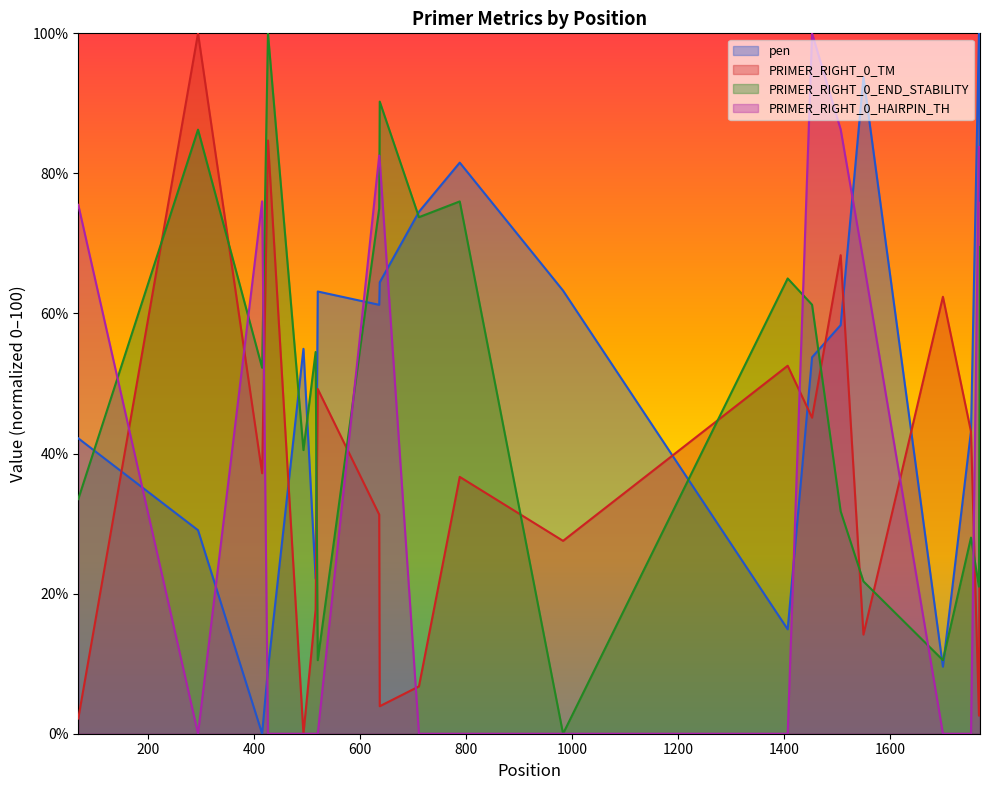

Which series has the largest total across all categories?

pen